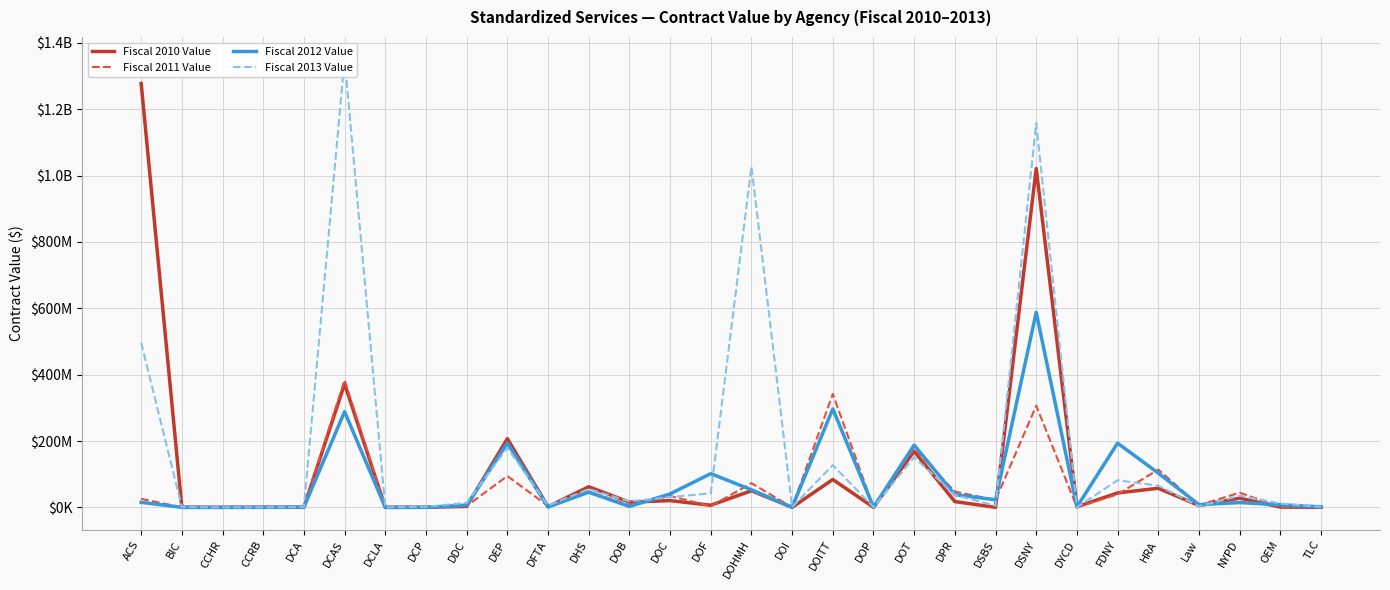

True or false: Fiscal 2012 Value has more than 1 interior local peaks.

True